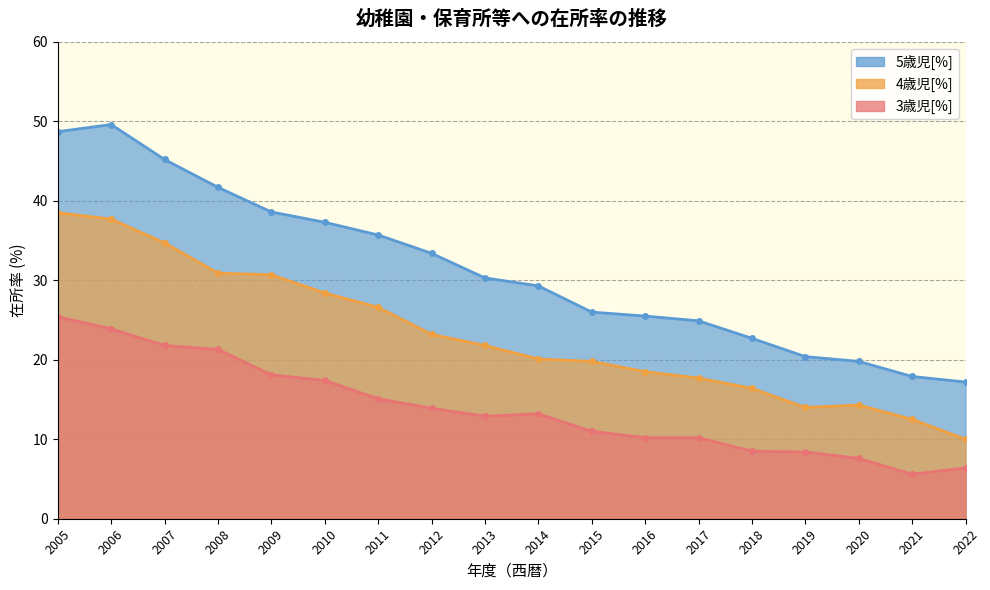

What is the sum of all 3歳児[%] values?

250.9